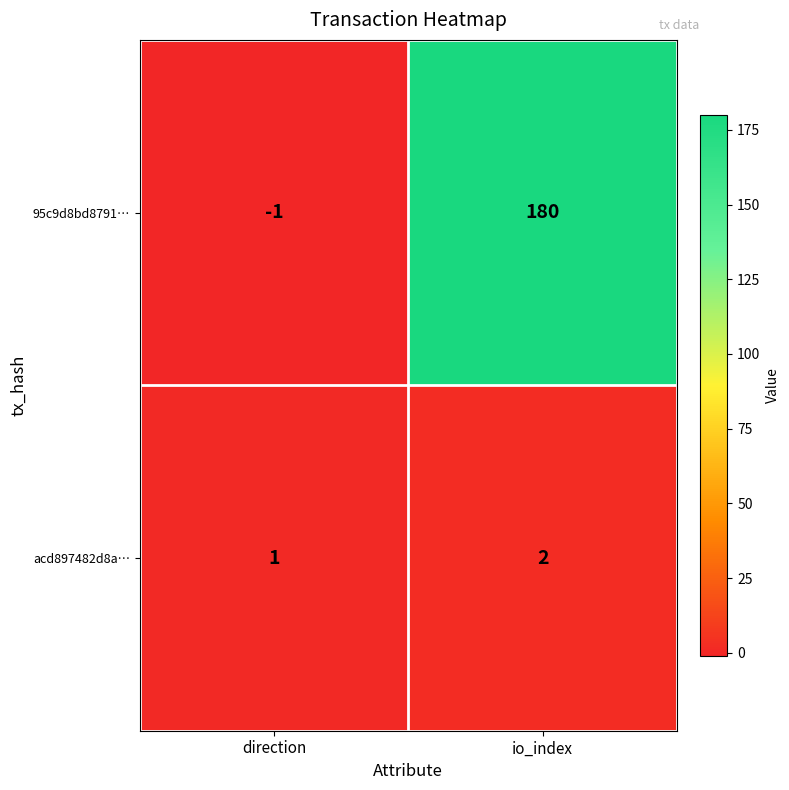

Reading right to left, what are all the values shown in this chart?

95c9d8bd8791…: 180	-1
acd897482d8a…: 2	1